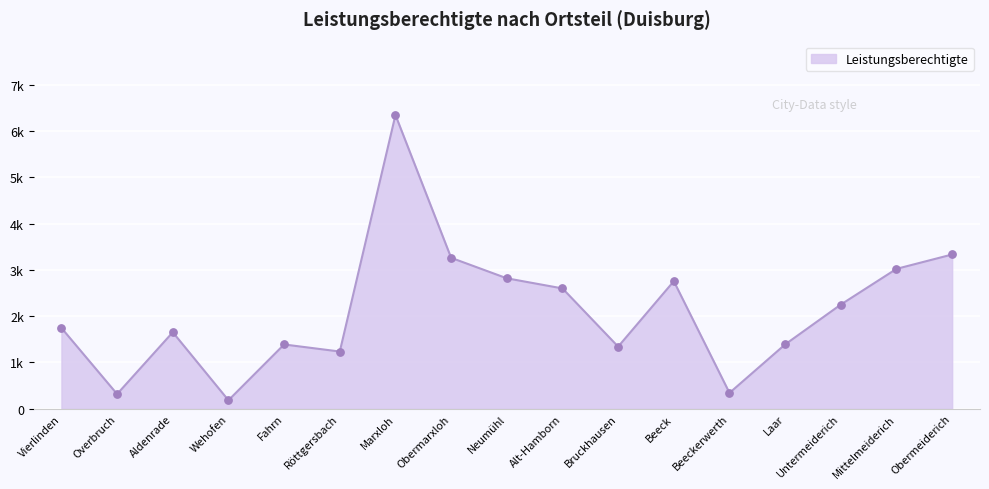

What is the change in value from Vierlinden to Obermeiderich?

+1589